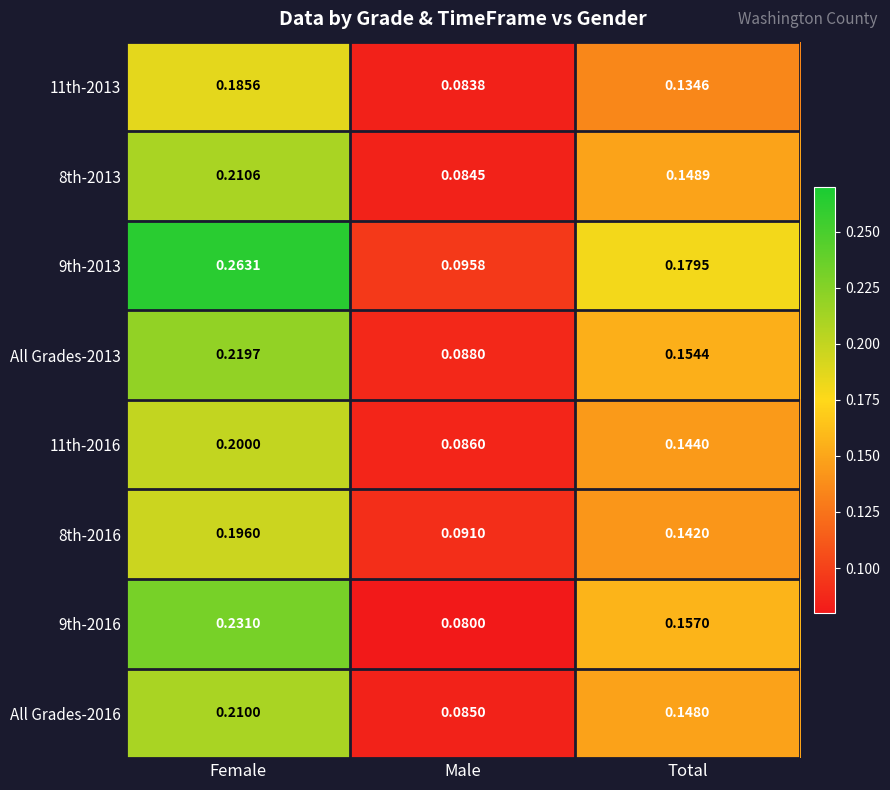

List the series in order of their peak value, highest first.

9th-2013, 9th-2016, All Grades-2013, 8th-2013, All Grades-2016, 11th-2016, 8th-2016, 11th-2013